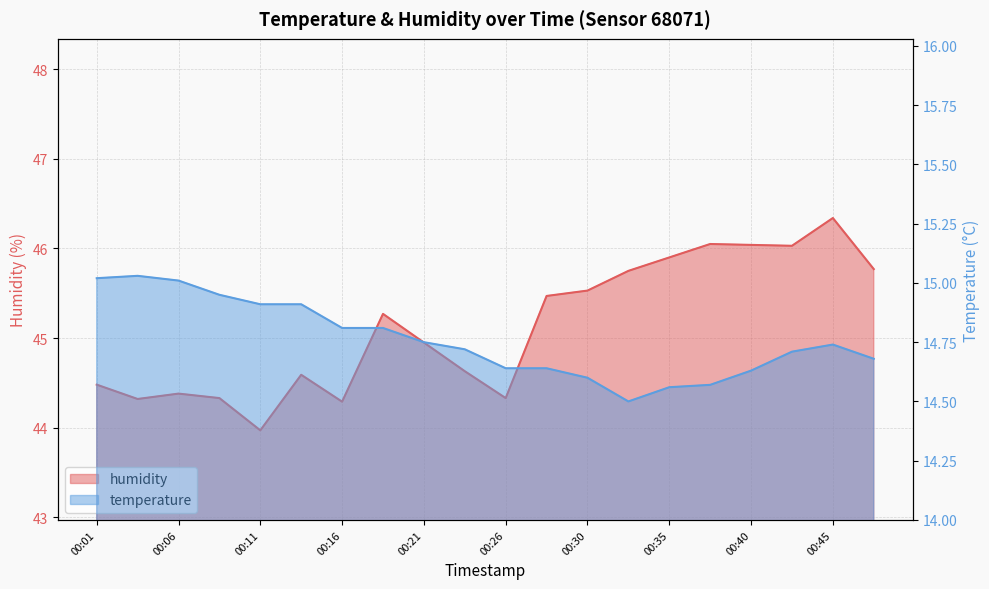

At how many categories does at least one series exceed 35?

20